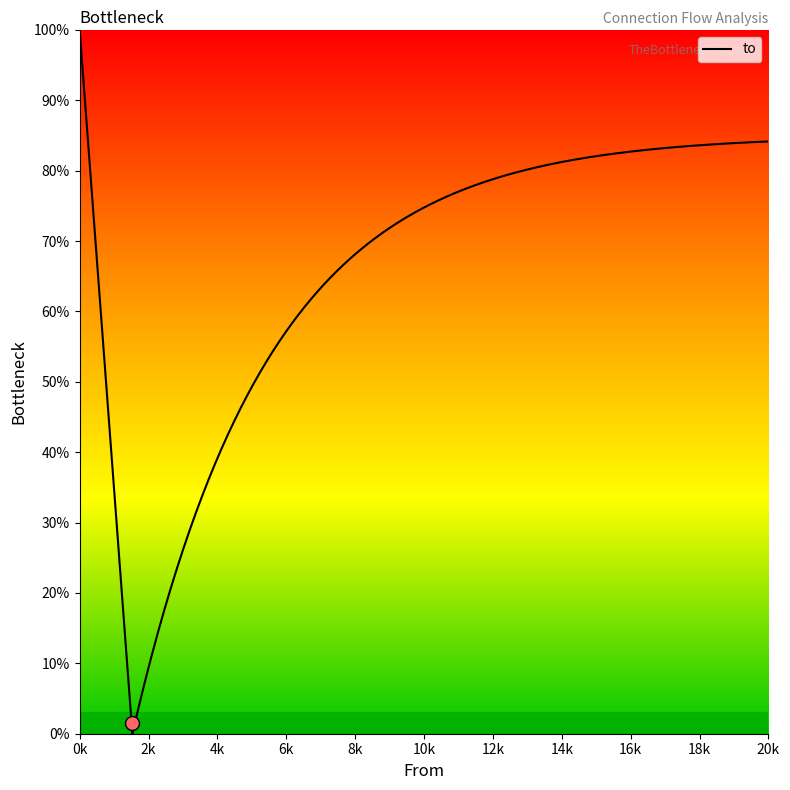

Count the number of values greater than 4732.

4